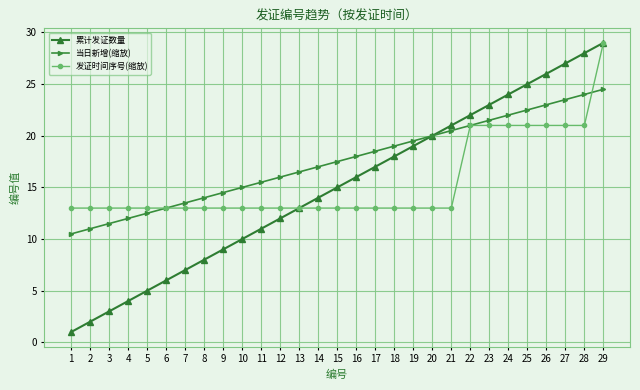

At 28, list the series in order from smallest to largest.

发证时间序号(缩放), 当日新增(缩放), 累计发证数量